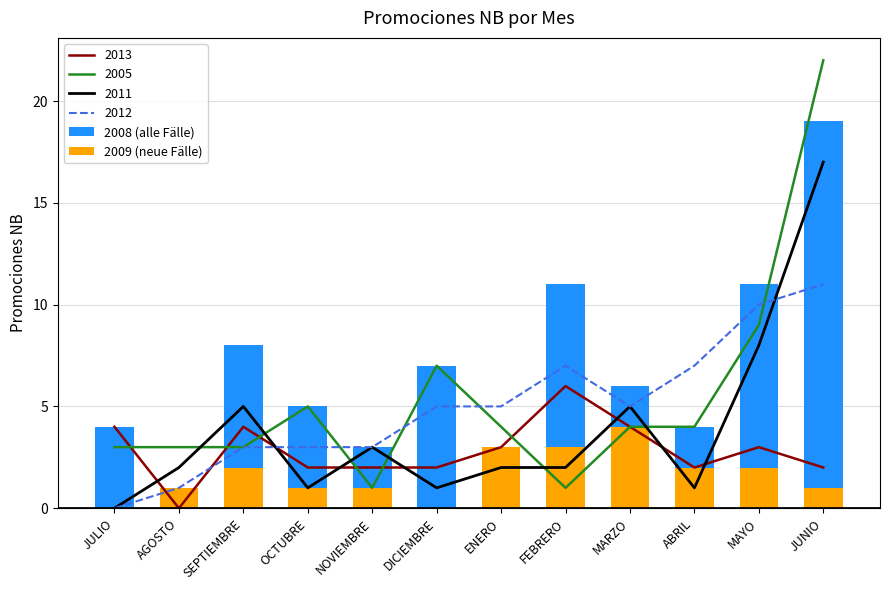

How many bars are there in each group?

2